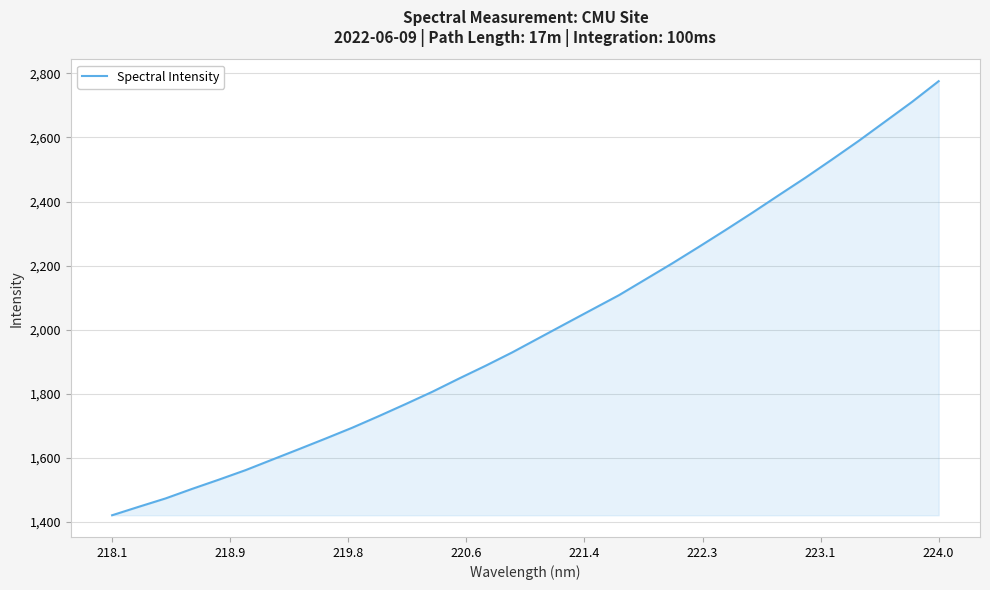

What is the maximum value shown in the chart?

2775.6